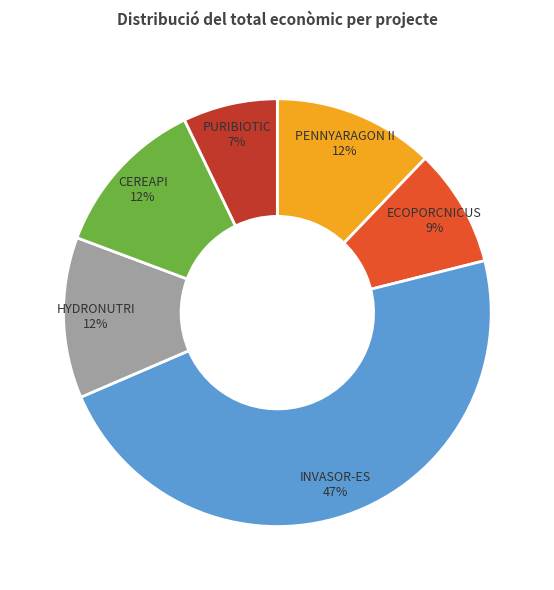

Combined, do PENNYARAGON II and HYDRONUTRI account for over 50%?

No